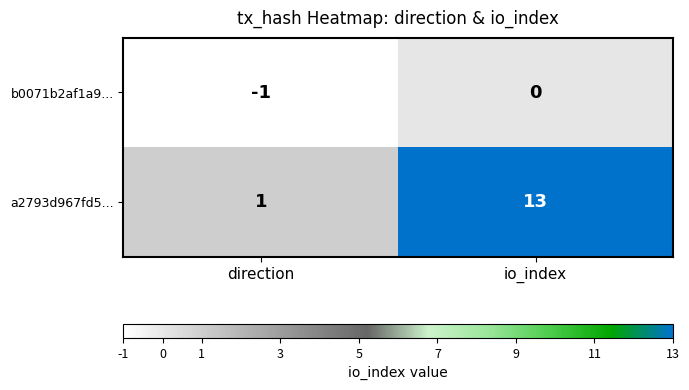

Rank the series at direction from highest to lowest value.

a2793d967fd5..., b0071b2af1a9...